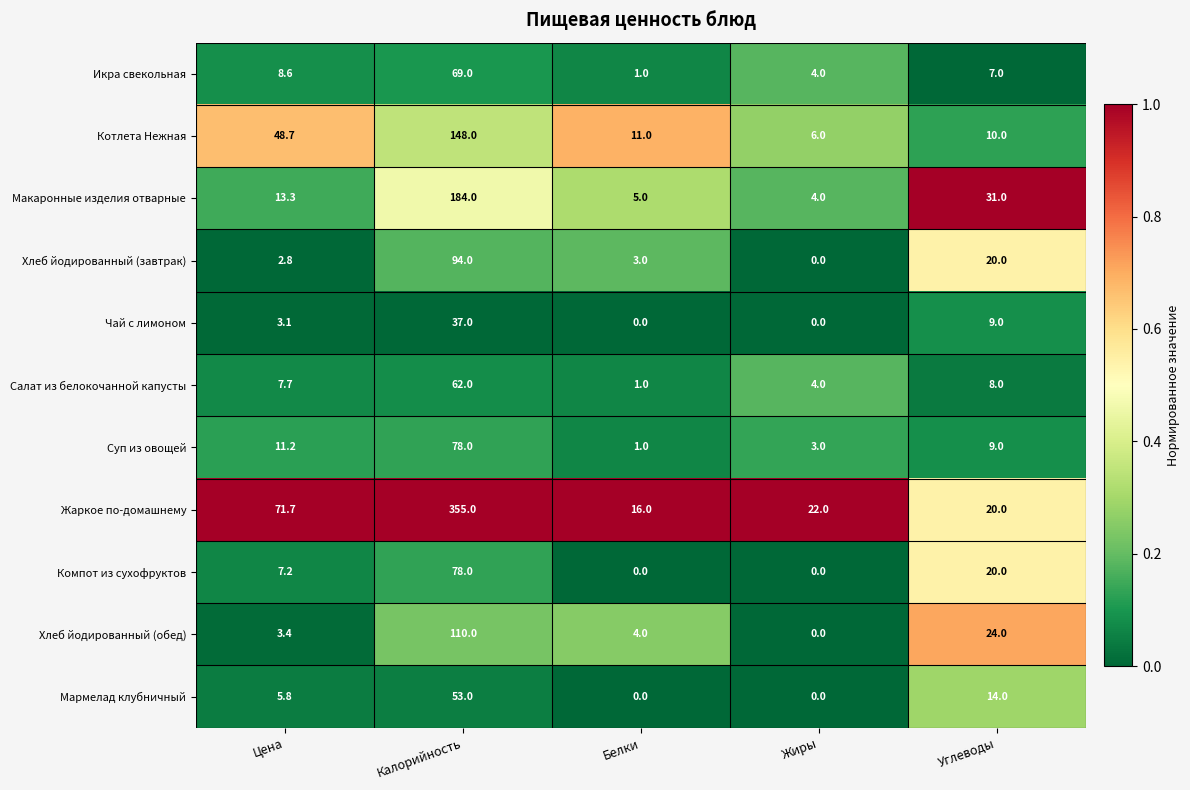

Read the Хлеб йодированный (завтрак) value at Калорийность.

94.0